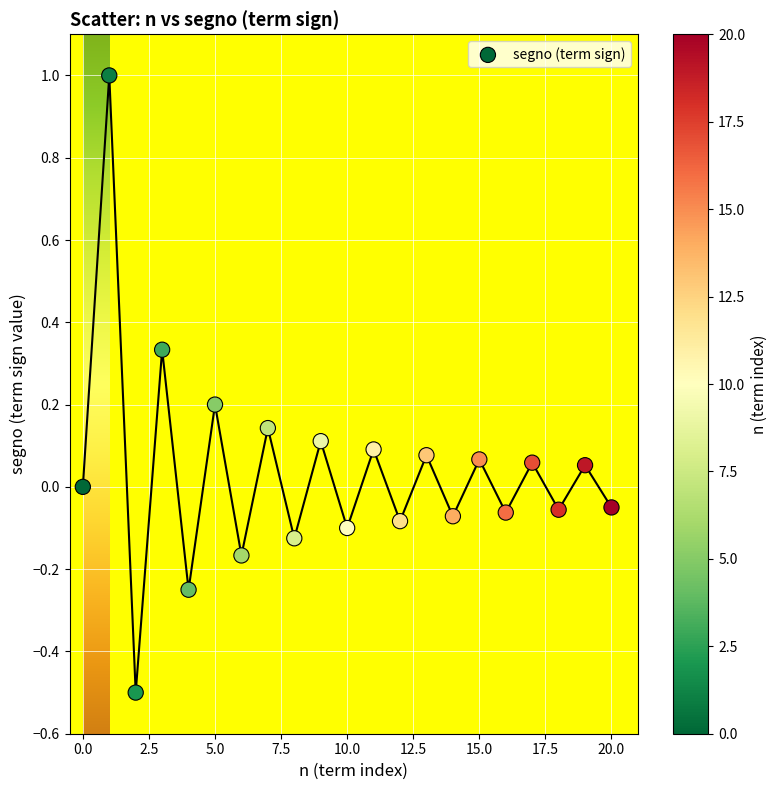

What is the range of Y values (max minus min)?

1.5